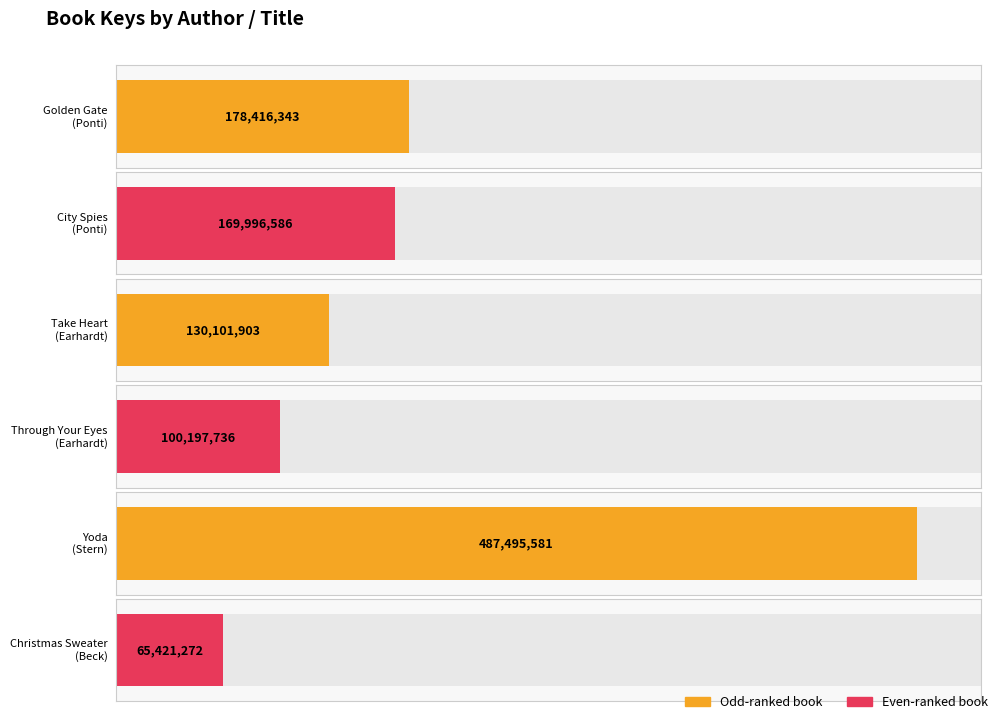

What is the maximum value shown in the chart?

487495581